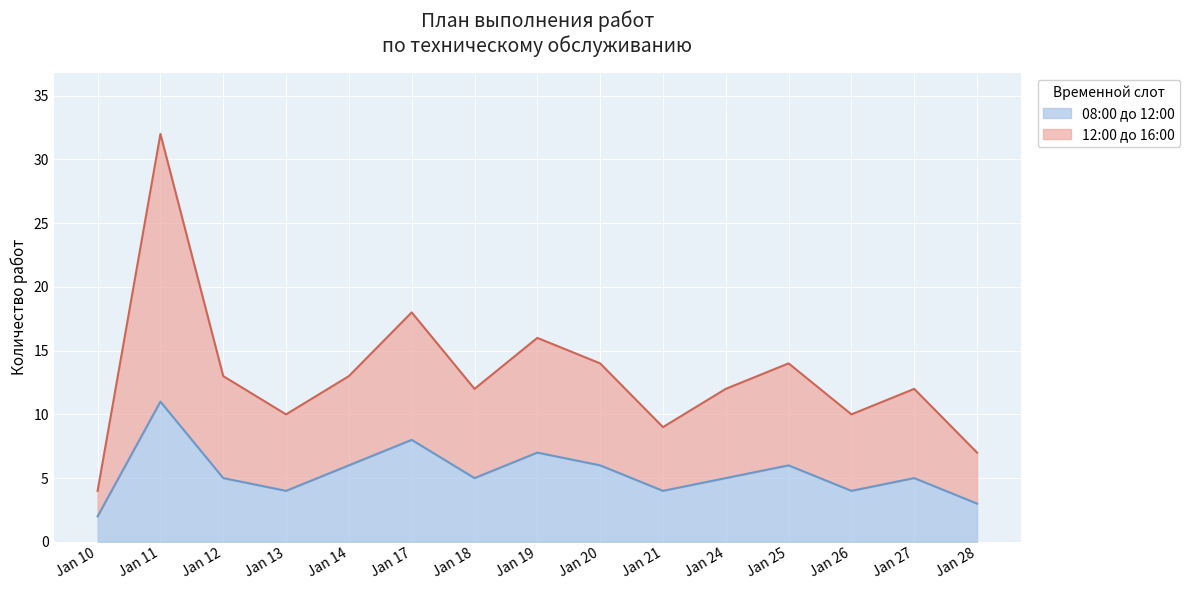

Reading left to right, extract all data points from this chart.

4	32	13	10	13	18	12	16	14	9	12	14	10	12	7